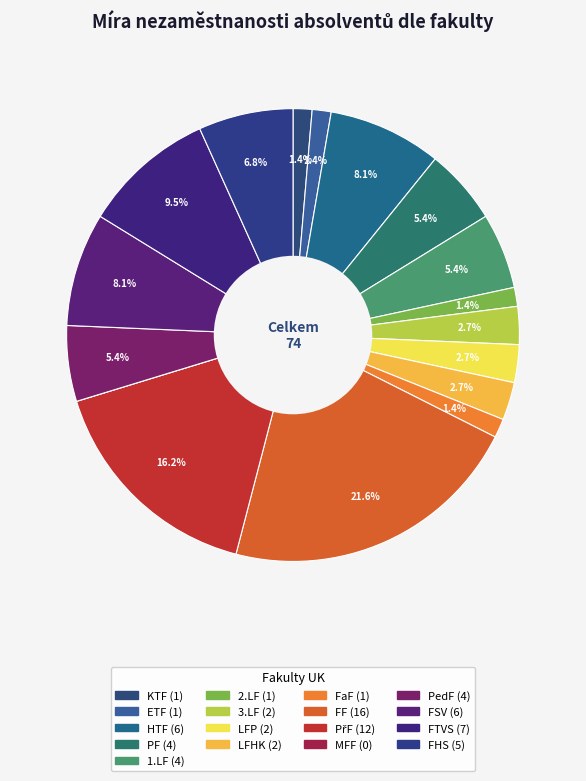

To the nearest percent, what is the difference between the largest and smallest slice percentages?

22%